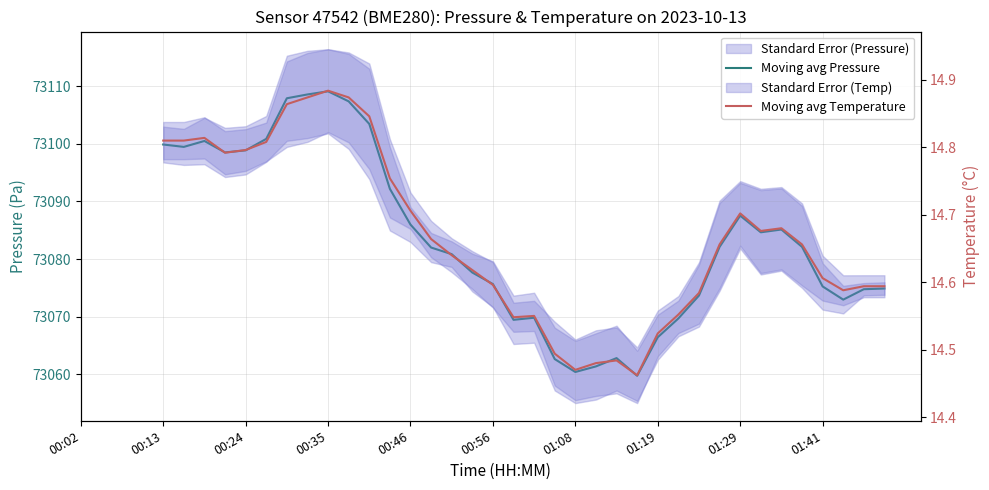

What value does the Moving avg Pressure series have at 00:56?

73075.7